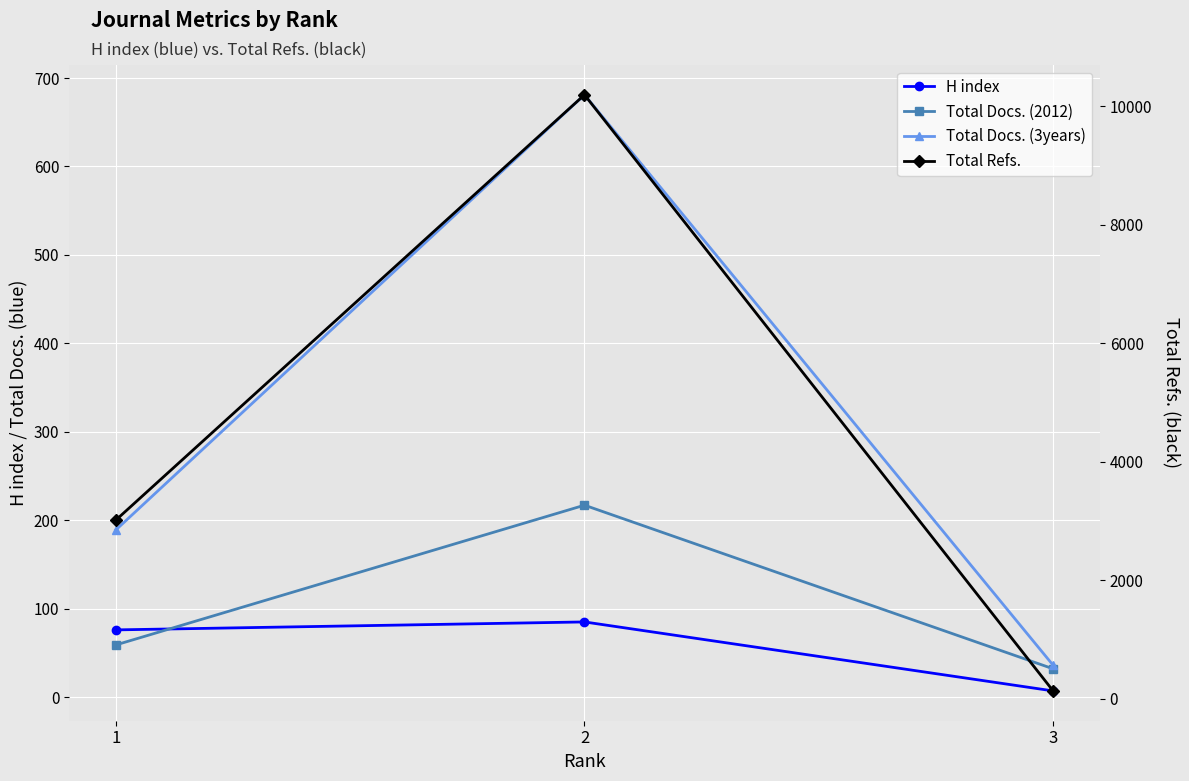

What is the sum of all Total Docs. (2012) values?

308